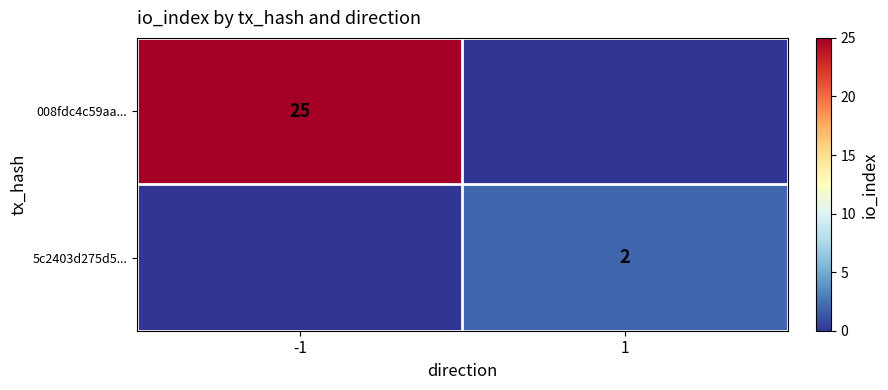

Is the value of 5c2403d275d5... at 1 greater than the value of 008fdc4c59aa... at -1?

No